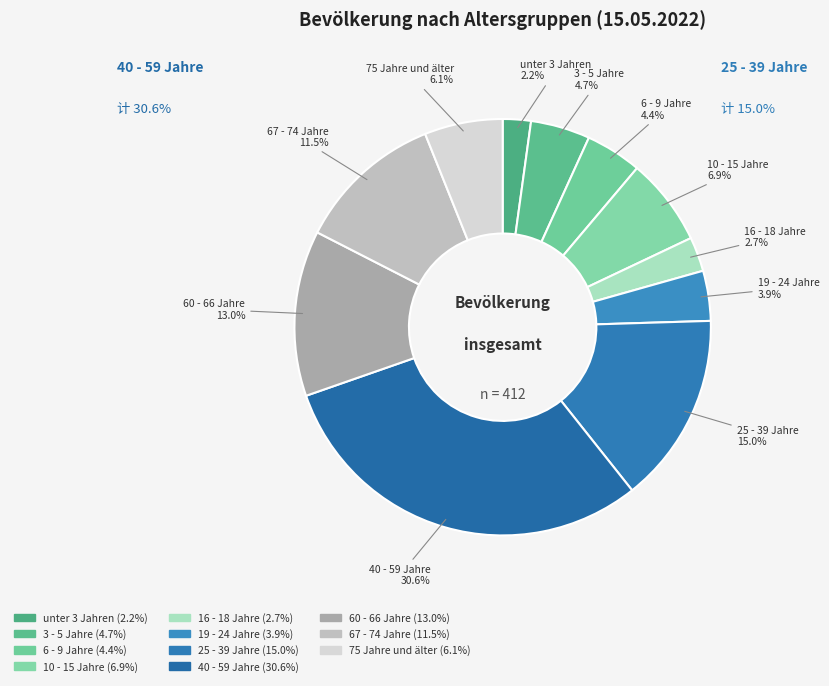

The 10 - 15 Jahre slice represents 7% of the pie. True or false?

True